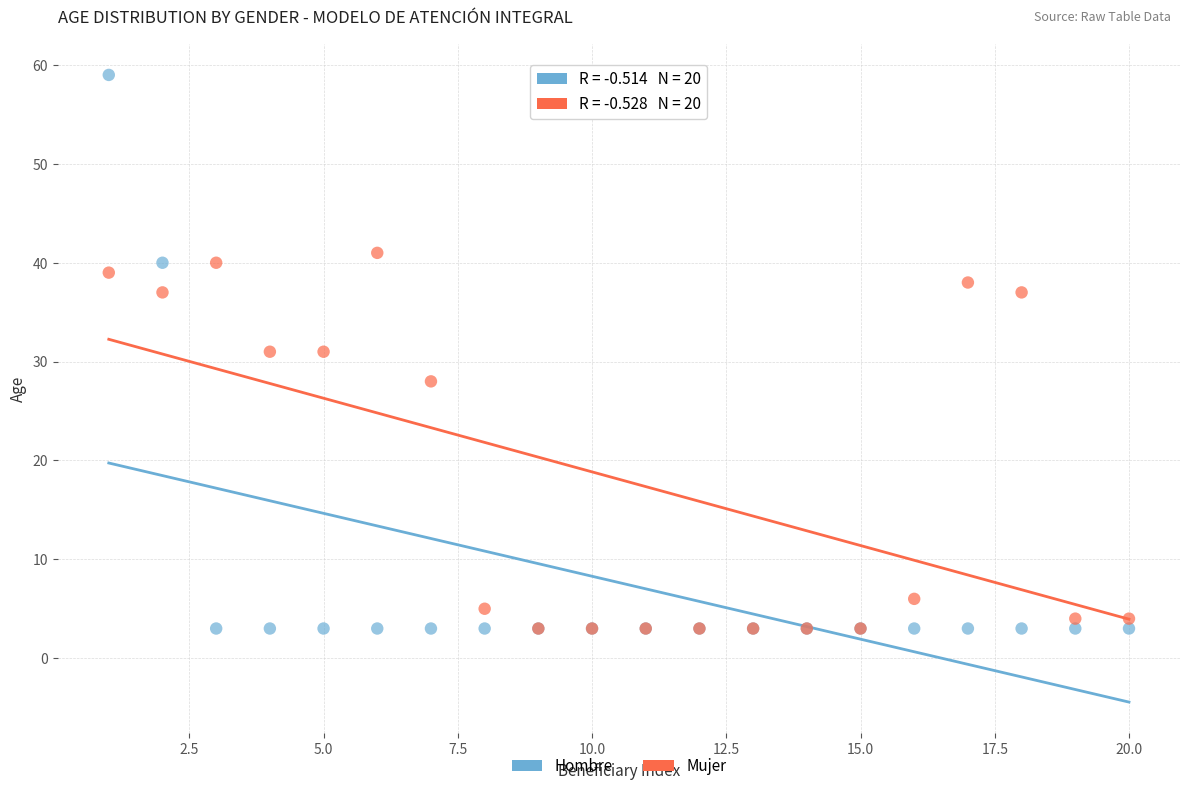

In the Mujer series, what Y value is closest to 22?

28